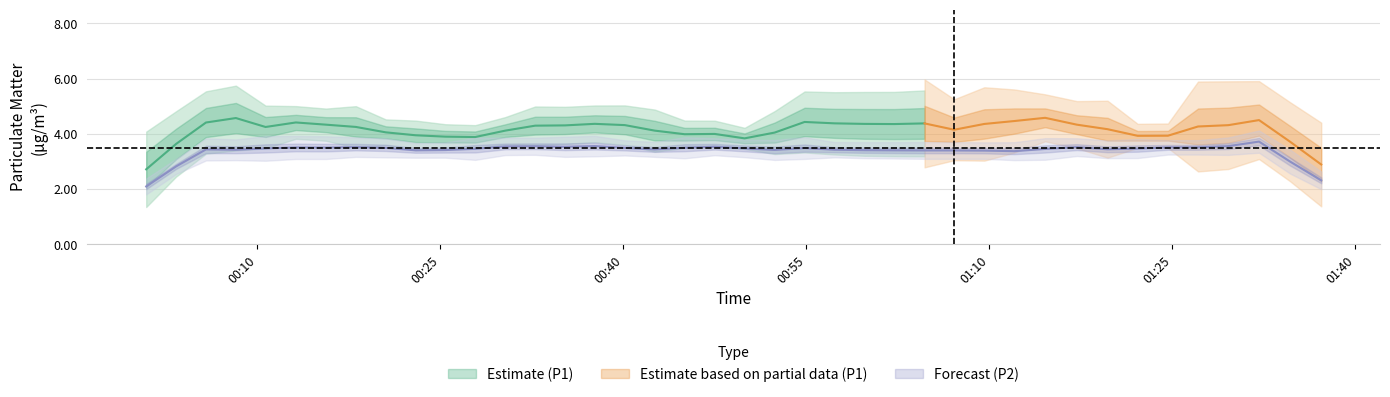

The P1 series shows 0.9 at 0. True or false?

False